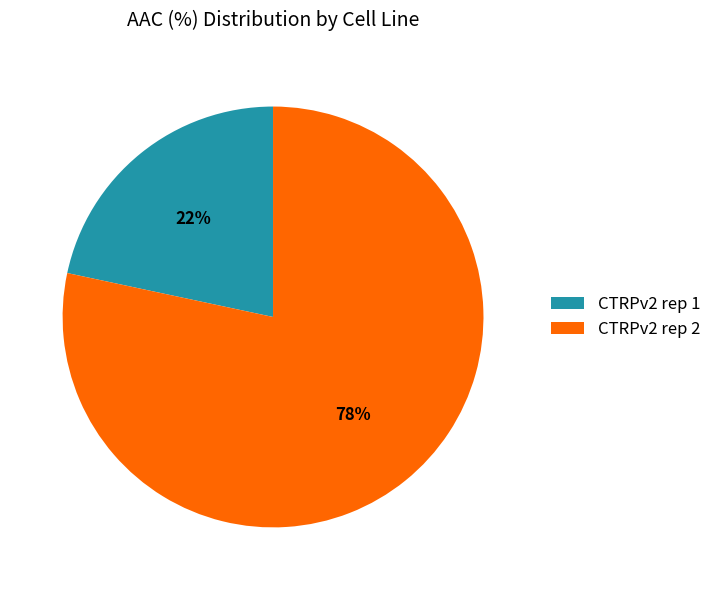

What is the smallest slice in the pie chart?

CTRPv2 rep 1